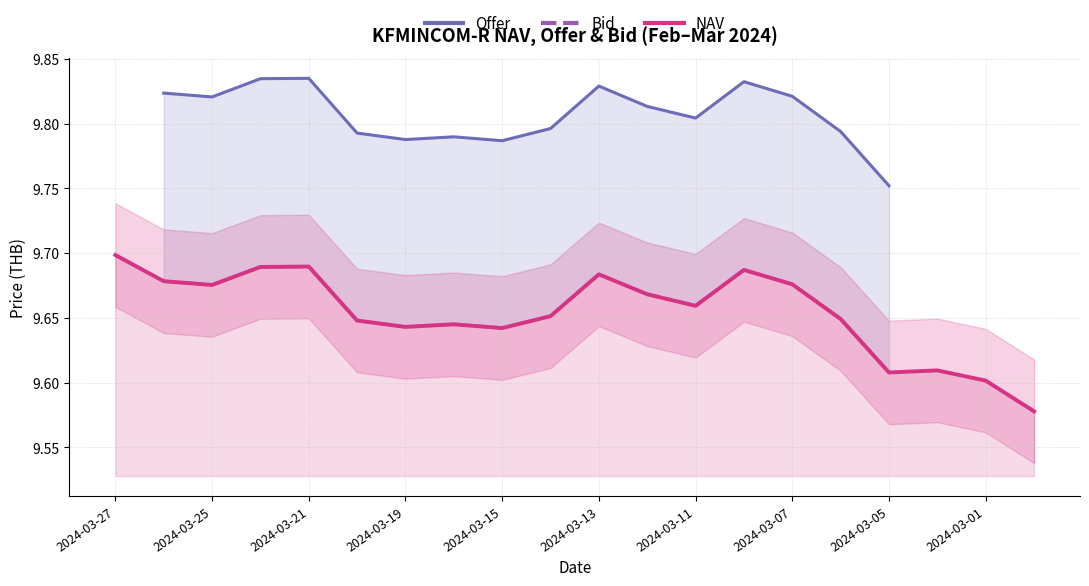

At which category does NAV reach its first local valley?

2024-03-25